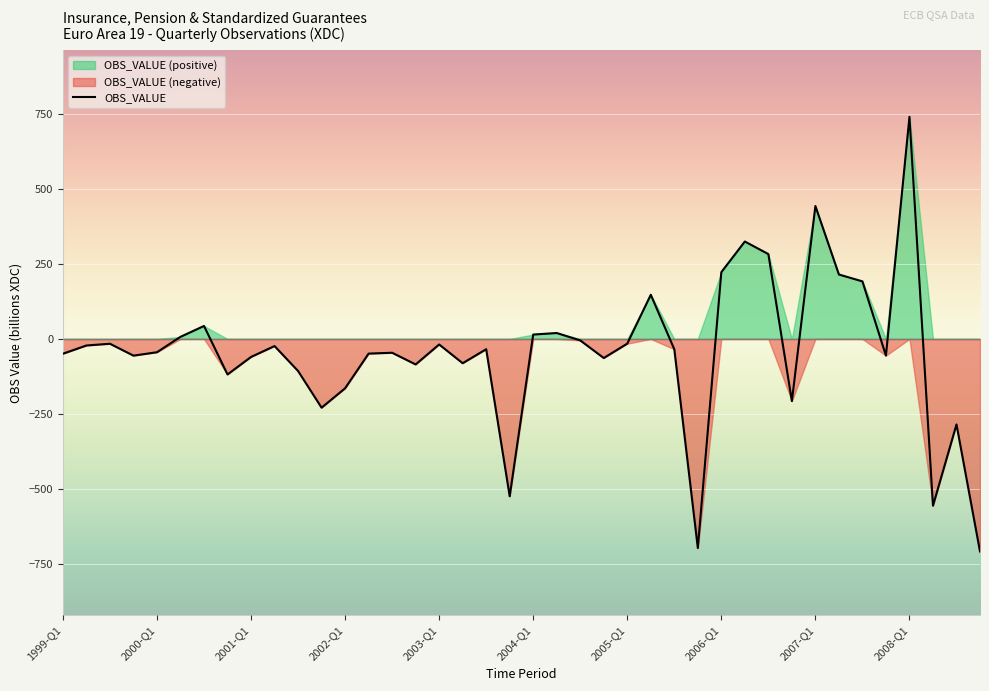

List the labels in order of value, smallest first.

2008-Q4, 2005-Q4, 2008-Q2, 2003-Q4, 2008-Q3, 2001-Q4, 2006-Q4, 2002-Q1, 2000-Q4, 2001-Q3, 2002-Q4, 2003-Q2, 2004-Q4, 2001-Q1, 1999-Q4, 2007-Q4, 1999-Q1, 2002-Q2, 2002-Q3, 2000-Q1, 2005-Q3, 2003-Q3, 2001-Q2, 1999-Q2, 2003-Q1, 1999-Q3, 2005-Q1, 2004-Q3, 2000-Q2, 2004-Q1, 2004-Q2, 2000-Q3, 2005-Q2, 2007-Q3, 2007-Q2, 2006-Q1, 2006-Q3, 2006-Q2, 2007-Q1, 2008-Q1